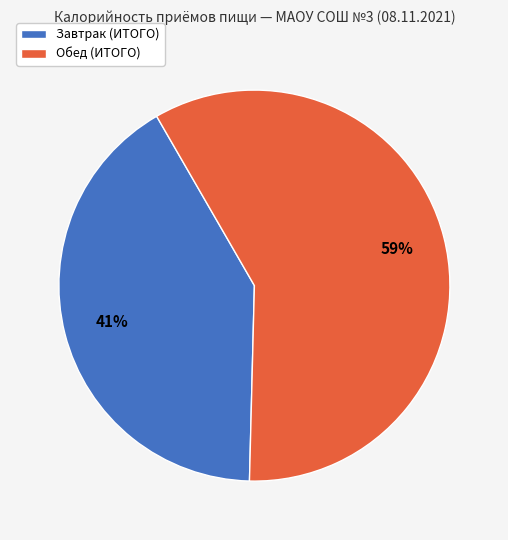

What percentage is the Обед (ИТОГО) slice, to the nearest percent?

59%